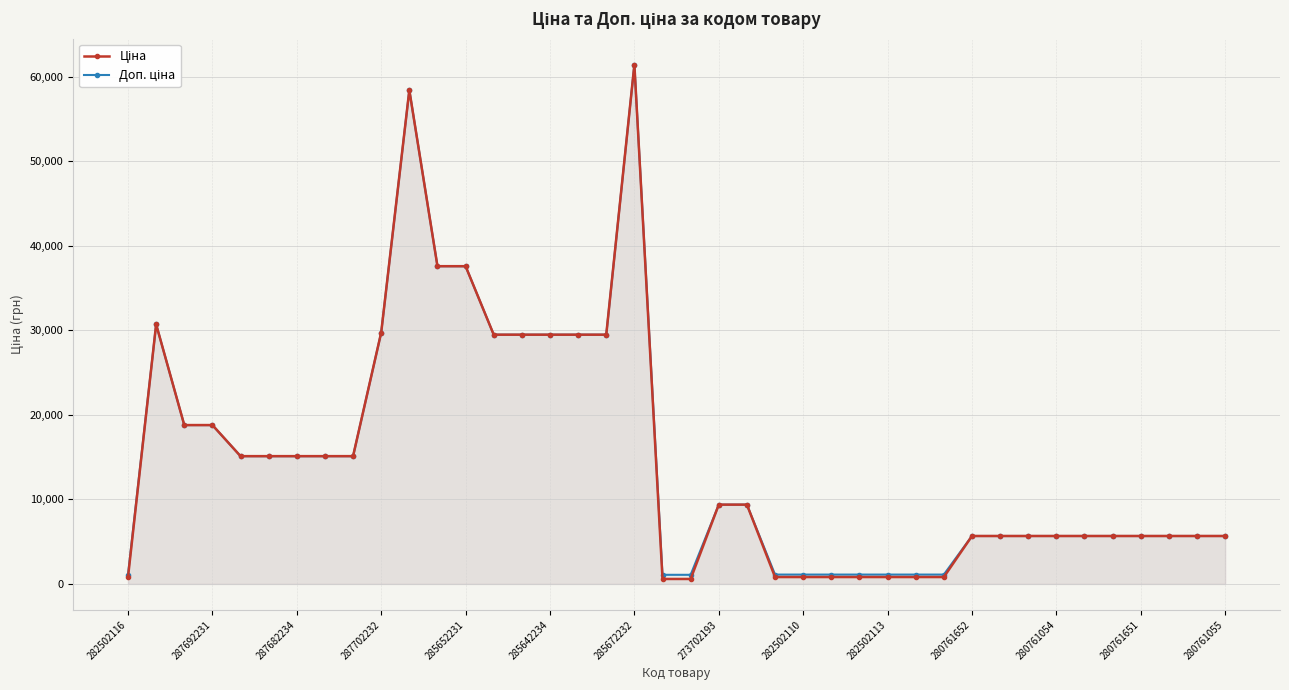

The Ціна series shows 420.1 at 23. True or false?

False